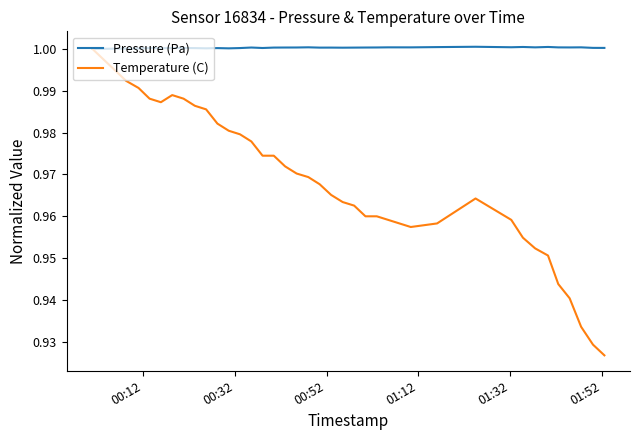

Which series has the largest range (max minus min)?

Temperature (C)